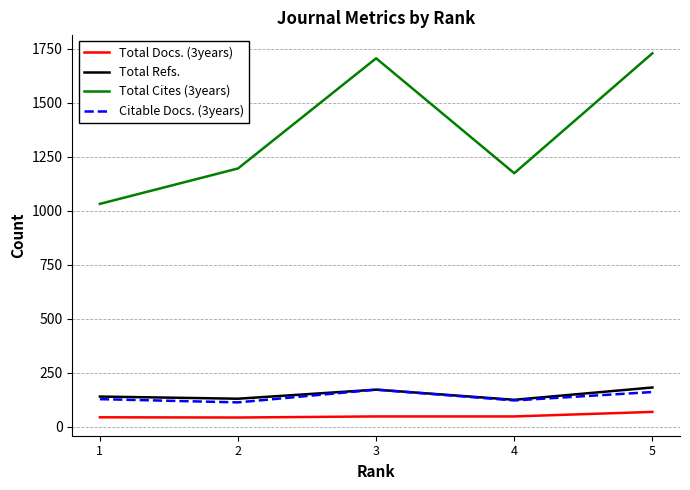

What is the sum of all Total Docs. (3years) values?

252